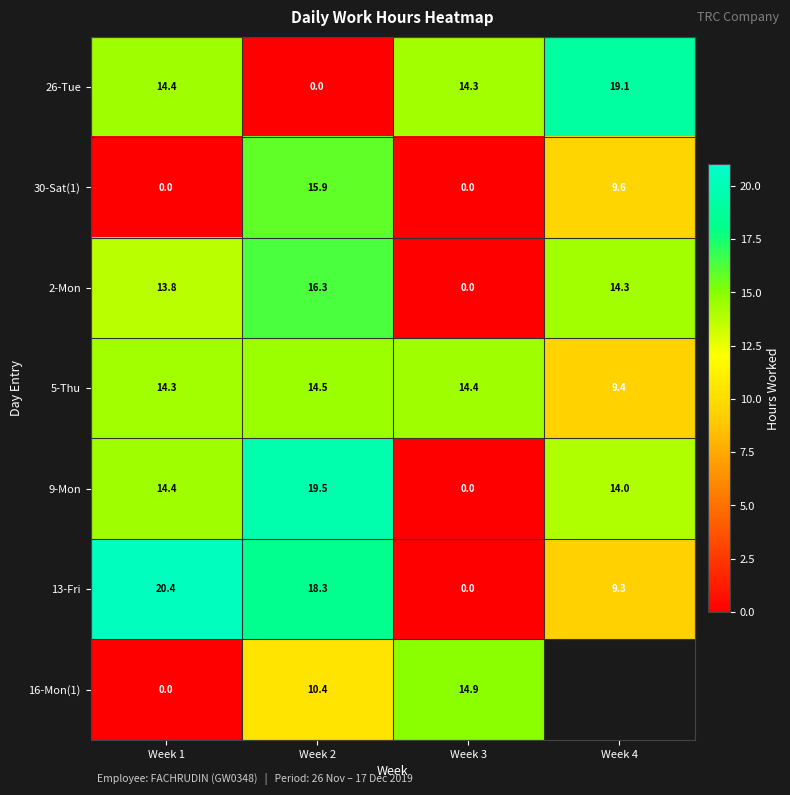

At which category is the sum across all series the highest?

Week 2